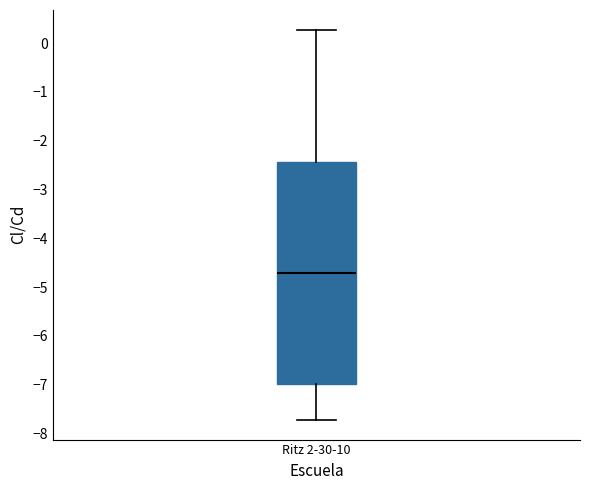

Transcribe this box plot: give where the median line is, the range the box spans, and where the two whiskers end, as read against the y-axis. The values are not printed on the chart, so give them approximately, as read against the axis.

median -4.7, box -7.0 to -2.4, whiskers -7.7 to 0.3